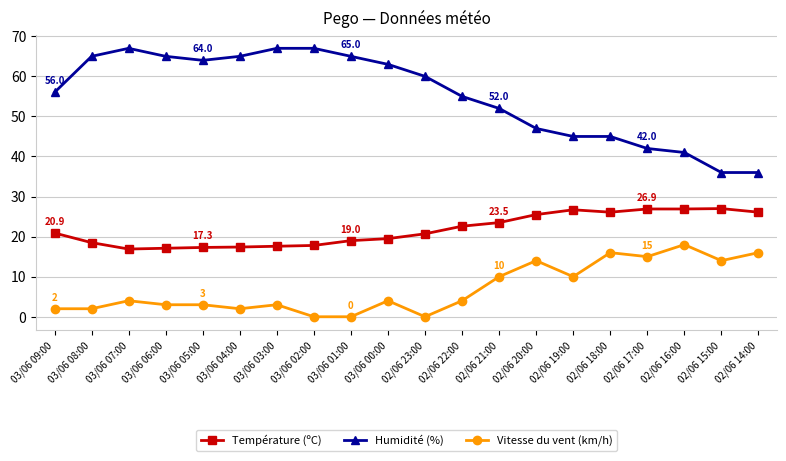

What is the highest value of the Humidité (%) series?

67.0